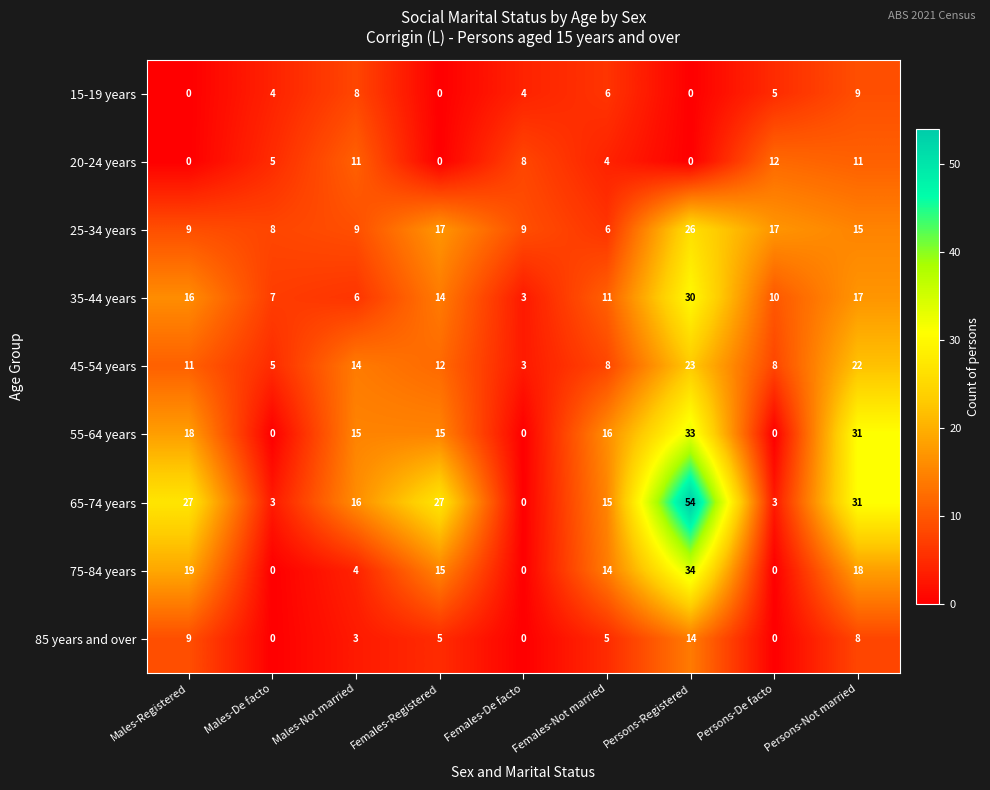

Between Males-De facto and Persons-Registered, which series saw the biggest shift?

65-74 years